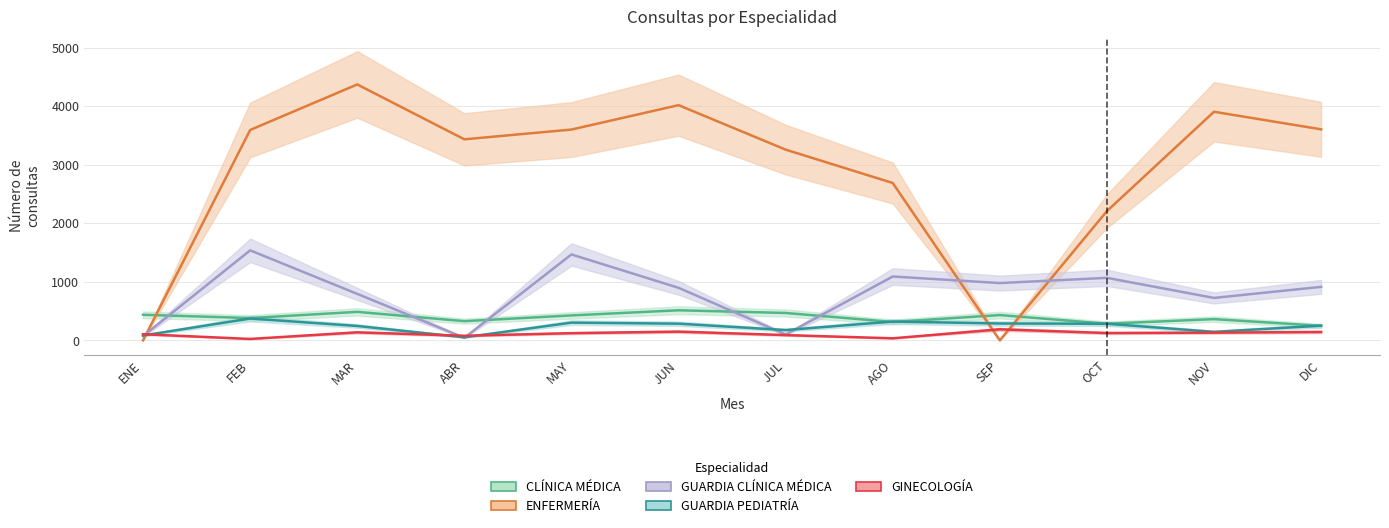

Which series changed the most between ENE and DIC?

ENFERMERÍA